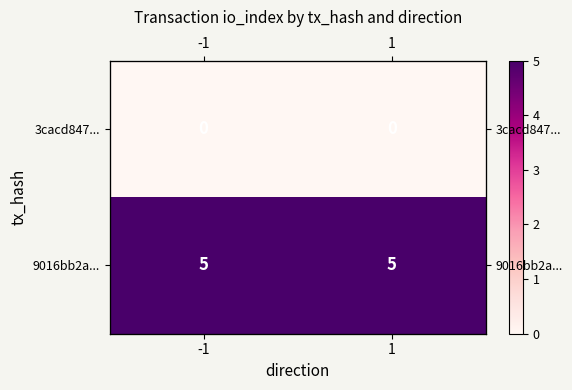

Count the number of data series in this chart.

2